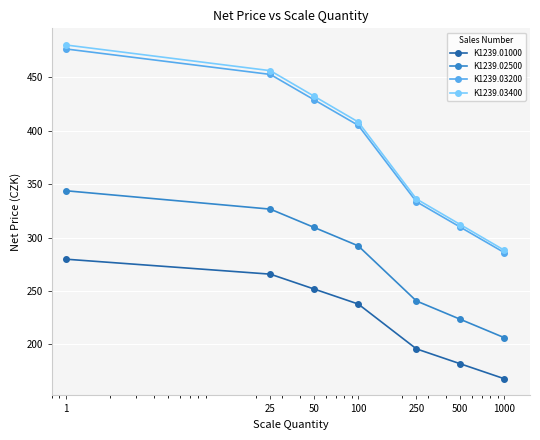

Which series has the widest spread of values?

K1239.03400